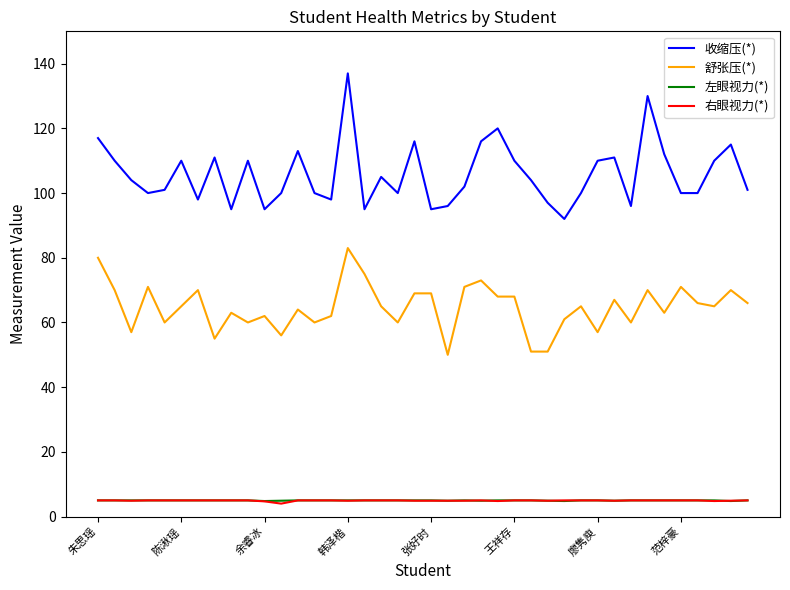

Which series has the largest total across all categories?

收缩压(*)